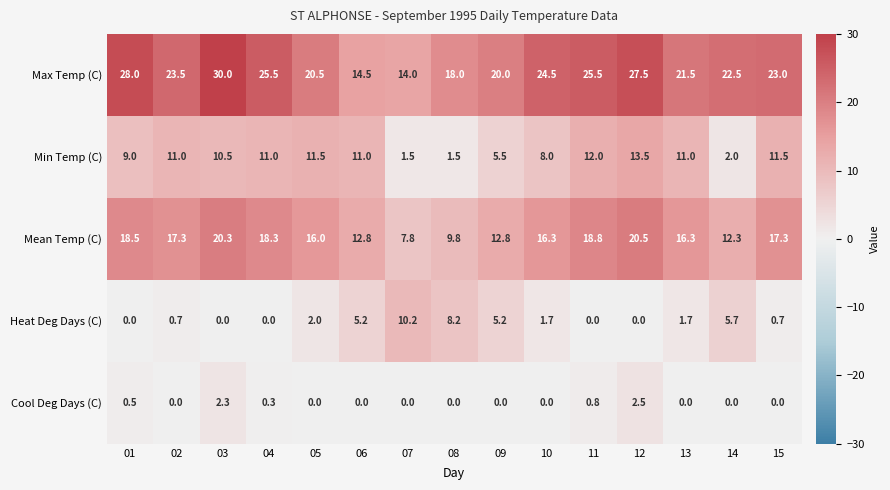

List the series in order of their peak value, highest first.

Max Temp (C), Mean Temp (C), Min Temp (C), Heat Deg Days (C), Cool Deg Days (C)